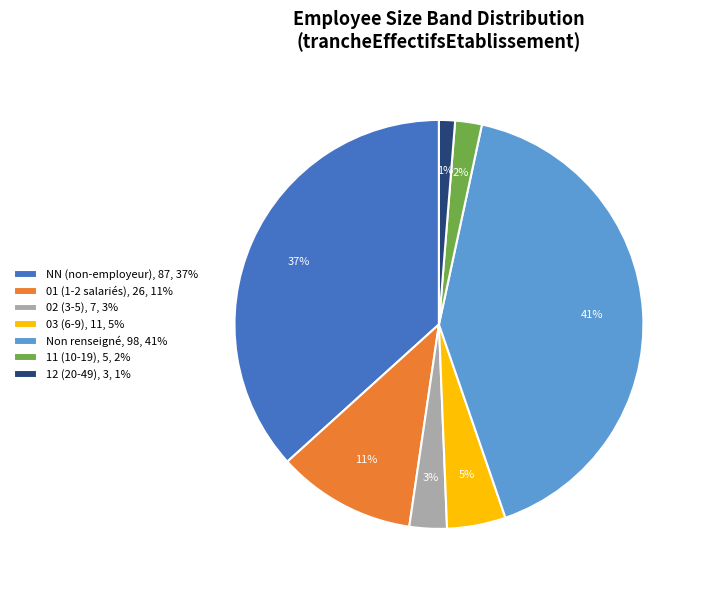

Is there a majority slice in this chart?

No